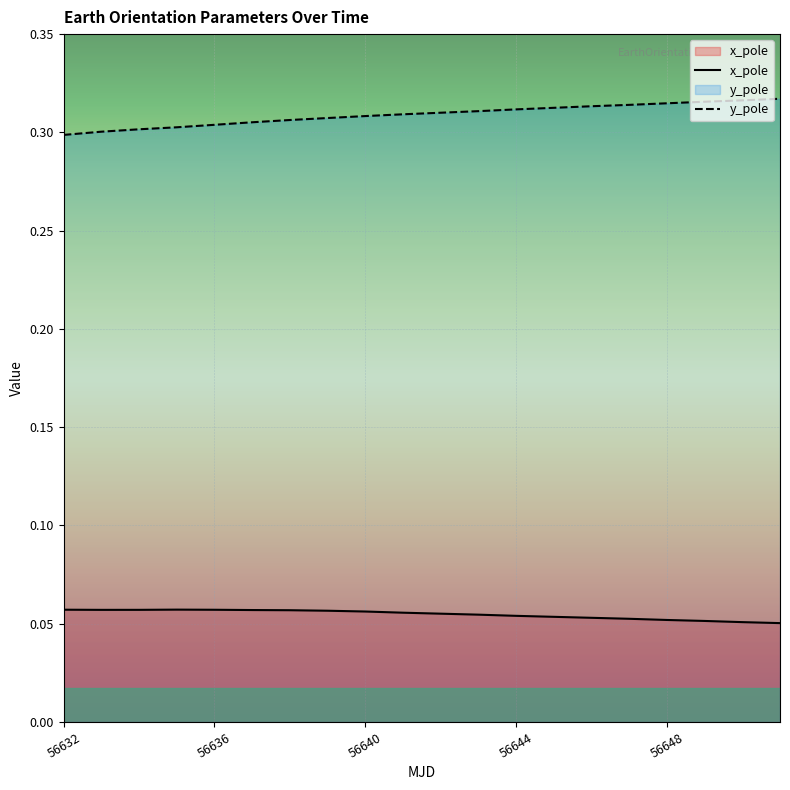

Rank the series by their average value, from lowest to highest.

x_pole, y_pole